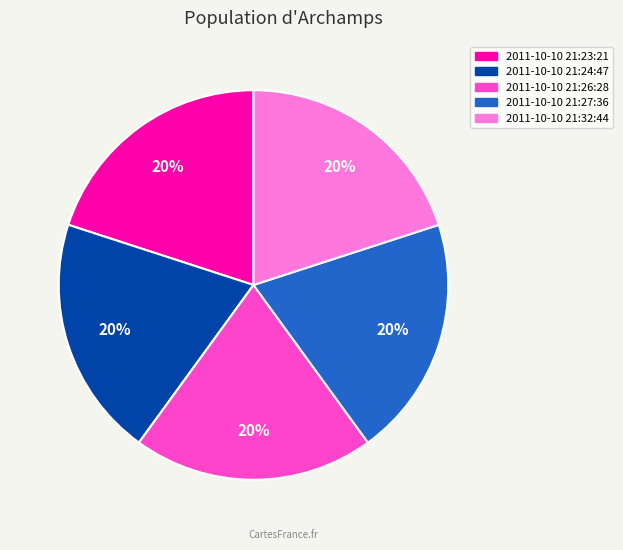

Does 2011-10-10 21:32:44 account for over 50% of the chart?

No